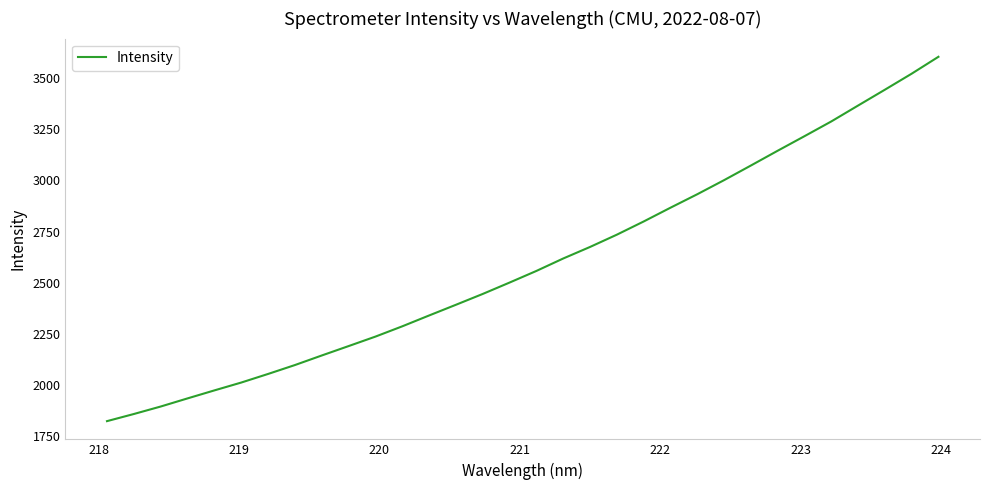

What is the maximum value shown in the chart?

3605.0